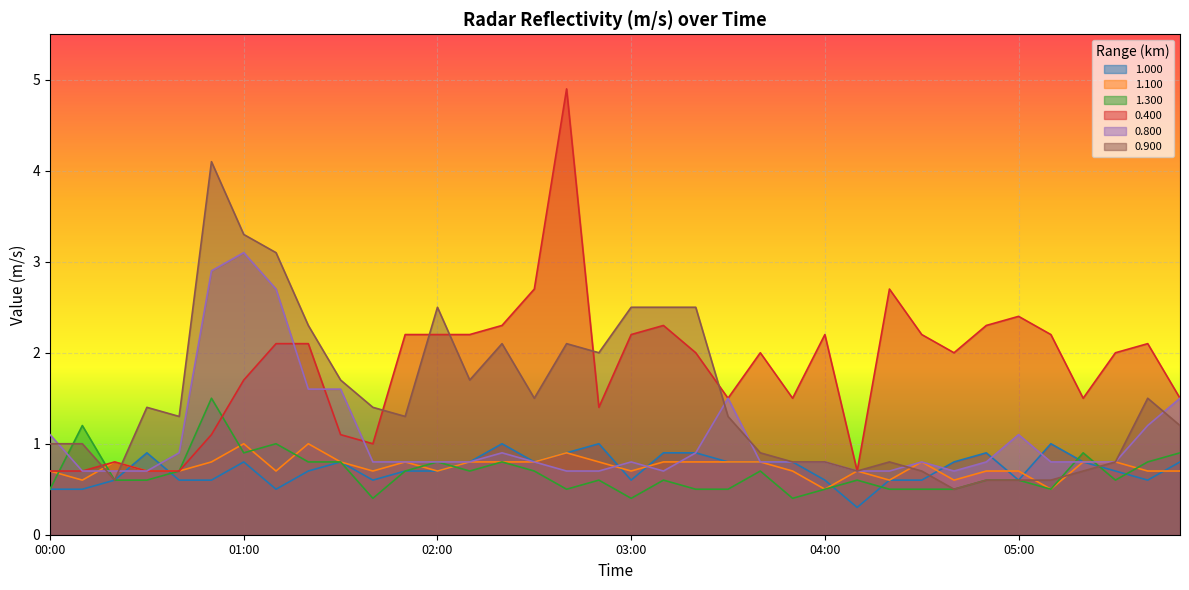

What is the label of the 3rd point from the left?

00:20